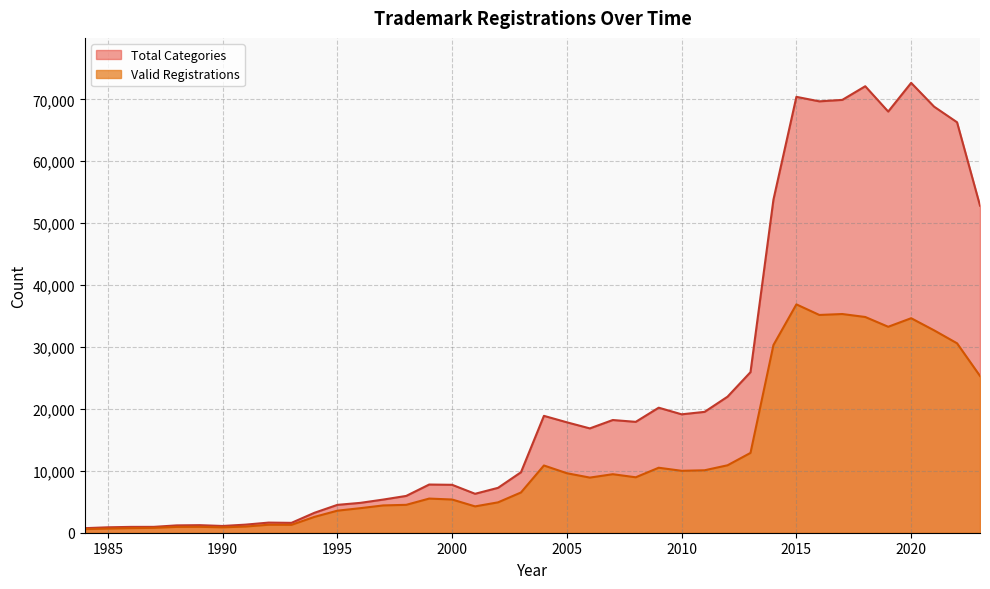

Is the value of Valid Registrations at 2020 greater than the value of Total Categories at 2011?

Yes